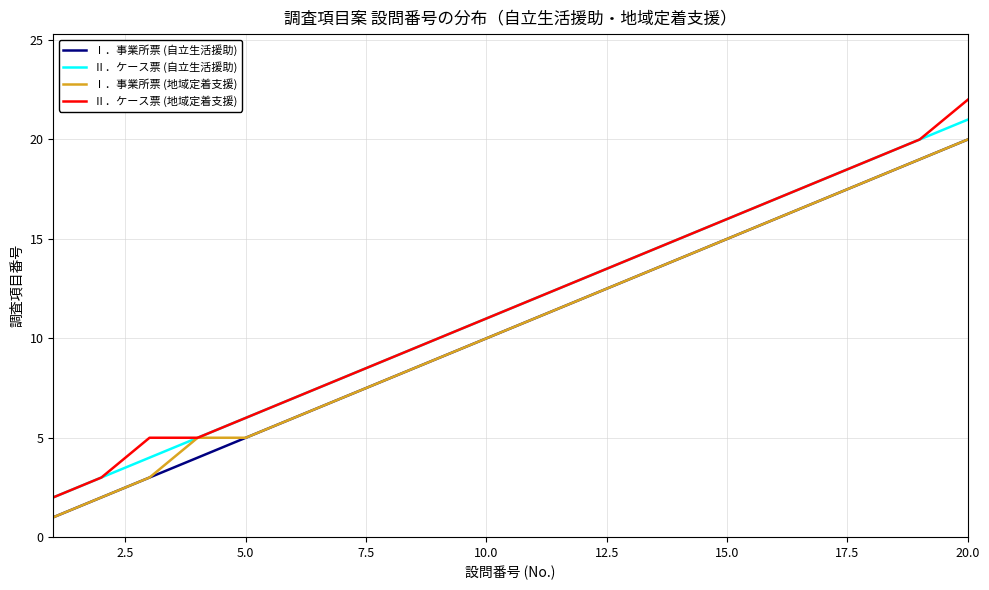

True or false: Ⅱ．ケース票 (自立生活援助) and Ⅰ．事業所票 (自立生活援助) cross at least once.

False